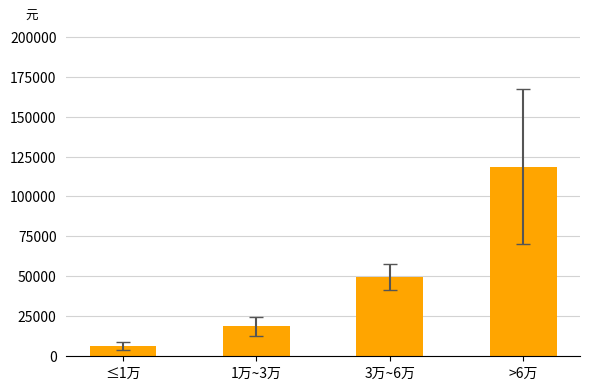

What is the difference between the second highest and minimum values?

43210.2